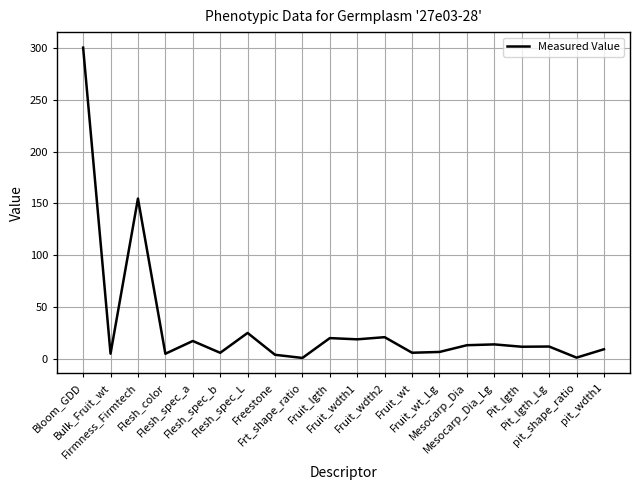

What is the greatest value displayed?

300.4